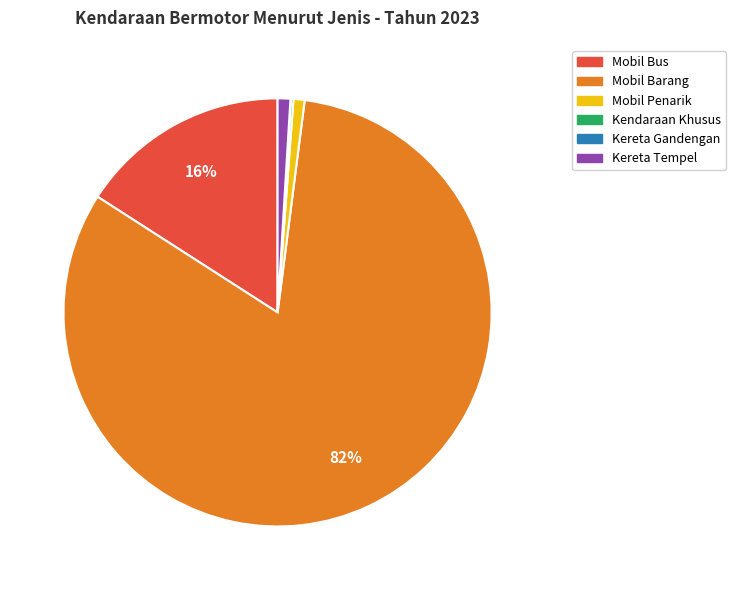

To the nearest percent, what portion does Kereta Tempel represent?

1%